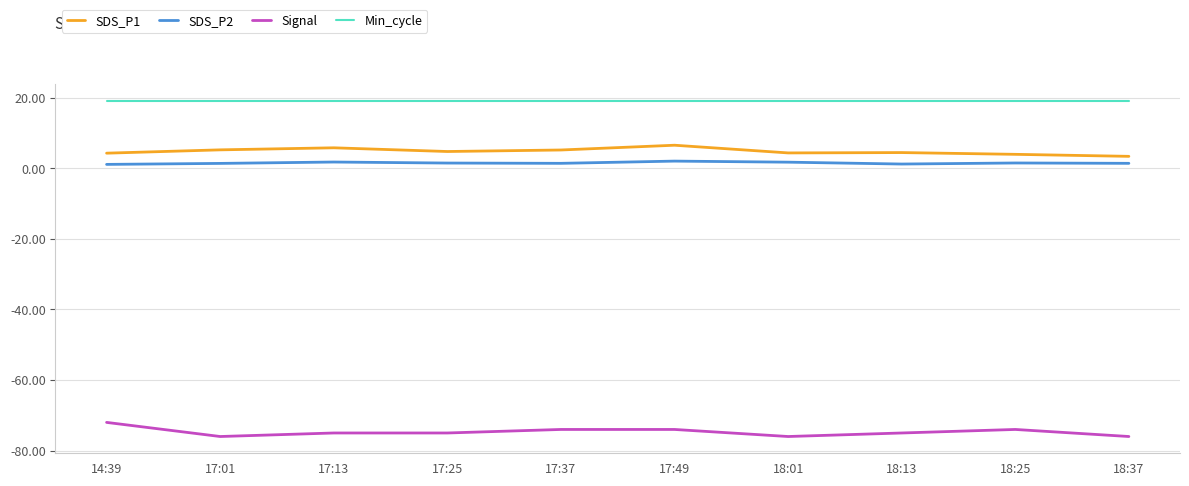

Is it true that Min_cycle equals 32.5 at 18:25?

False